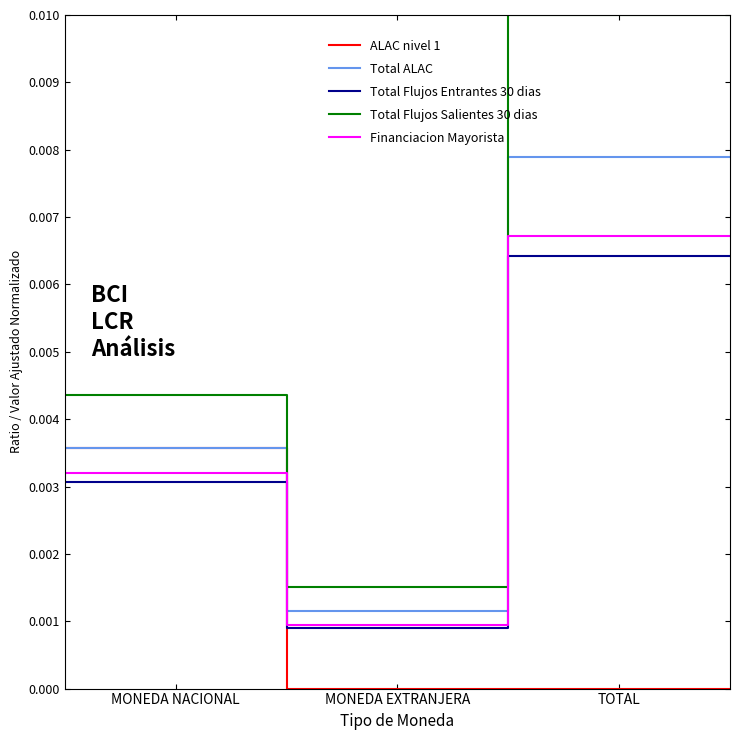

Is this an area chart (filled region under the line)?

No